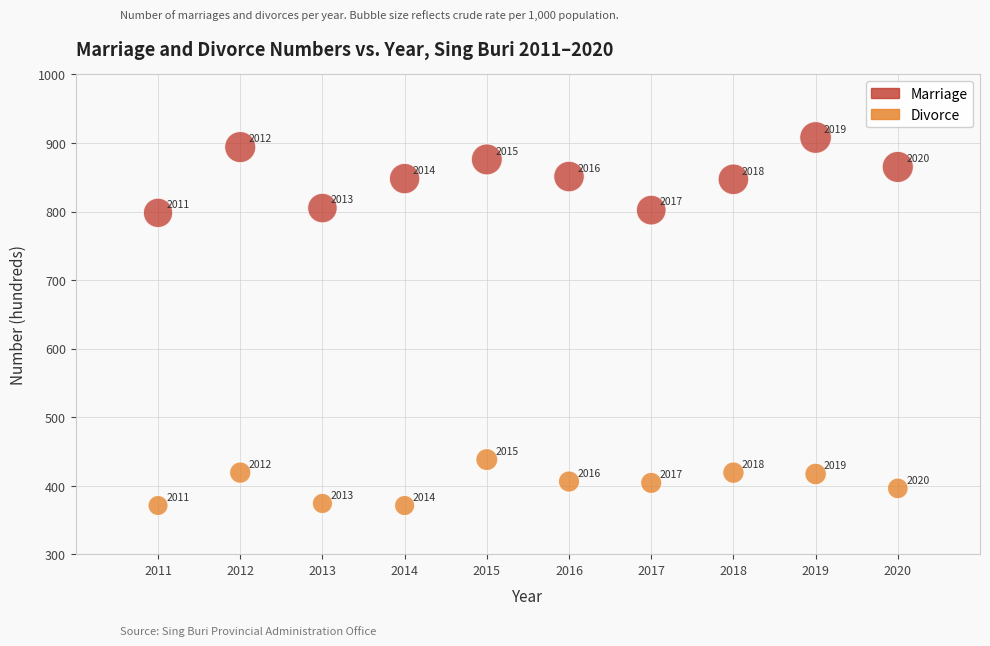

What is the X range (max minus min) for the scatter plot?

9